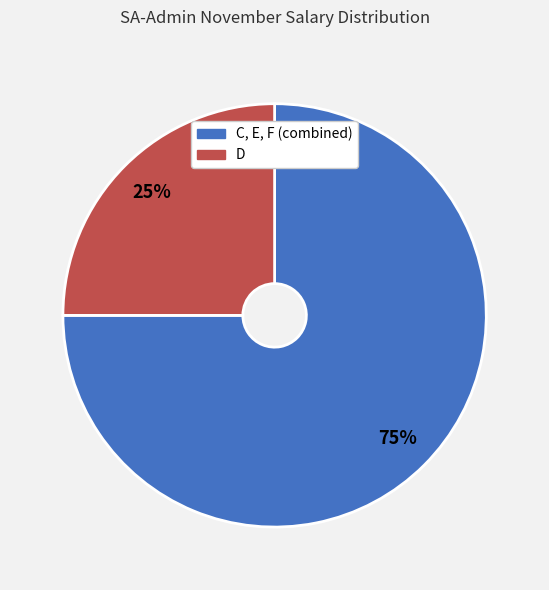

To the nearest percent, what is the average slice percentage?

50%